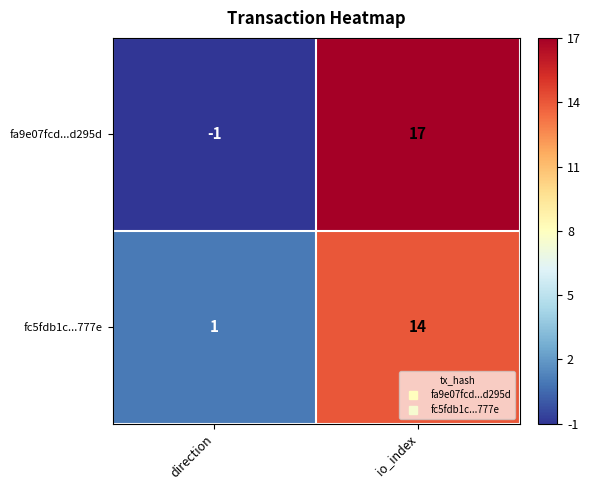

Reading right to left, transcribe all the data shown in this chart.

fa9e07fcd...d295d: io_index=17	direction=-1
fc5fdb1c...777e: io_index=14	direction=1